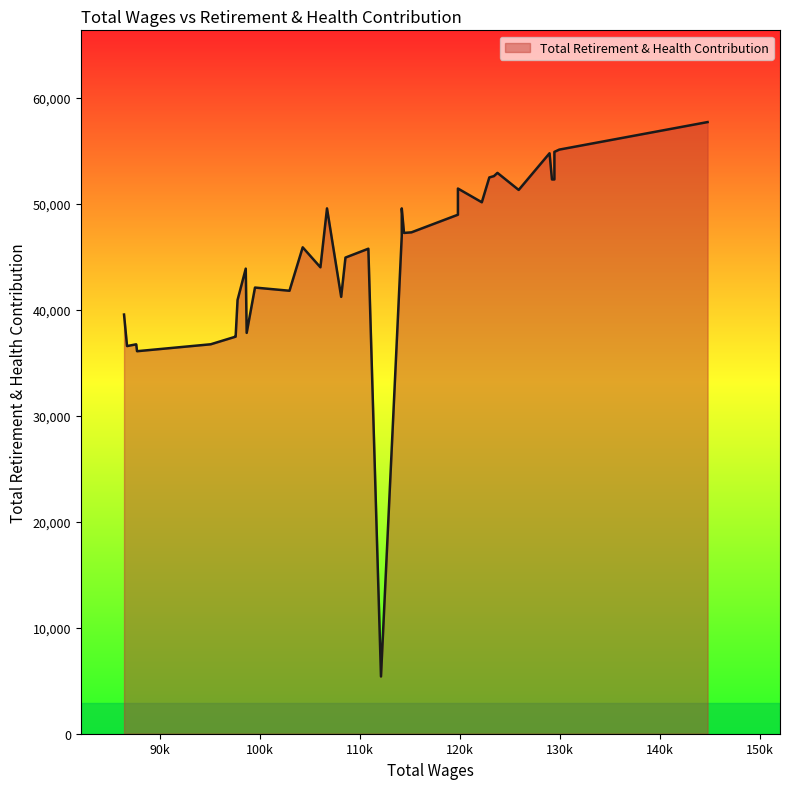

What is the greatest value displayed?

57711